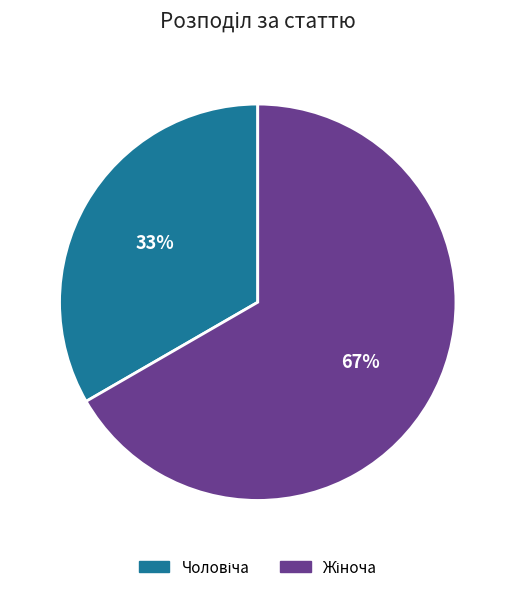

Does any single category account for the majority?

Yes